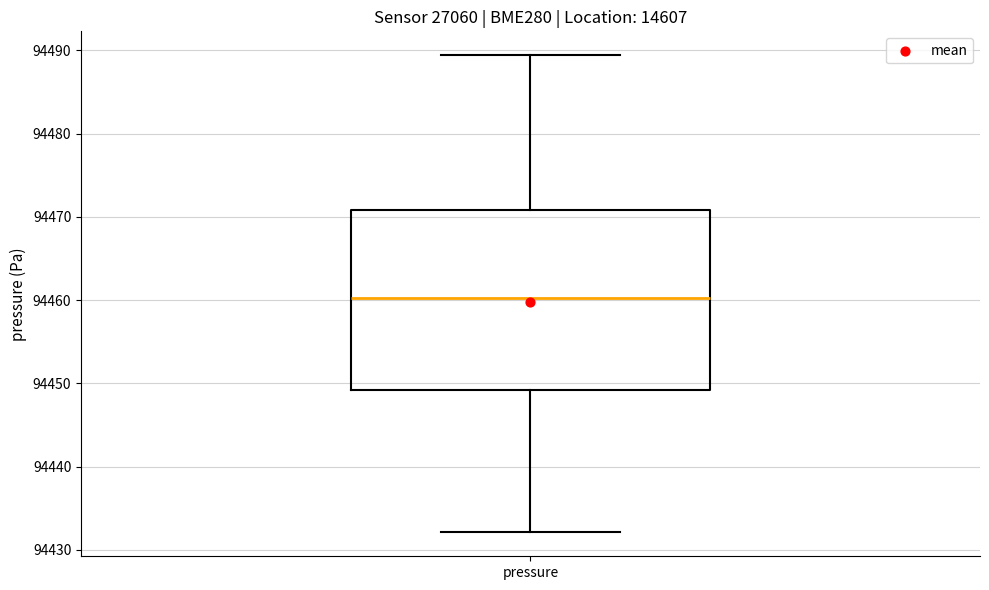

Where is the lower edge of the box for pressure on the y-axis? The values are not printed on the chart, so give them approximately, as read against the axis.

94449